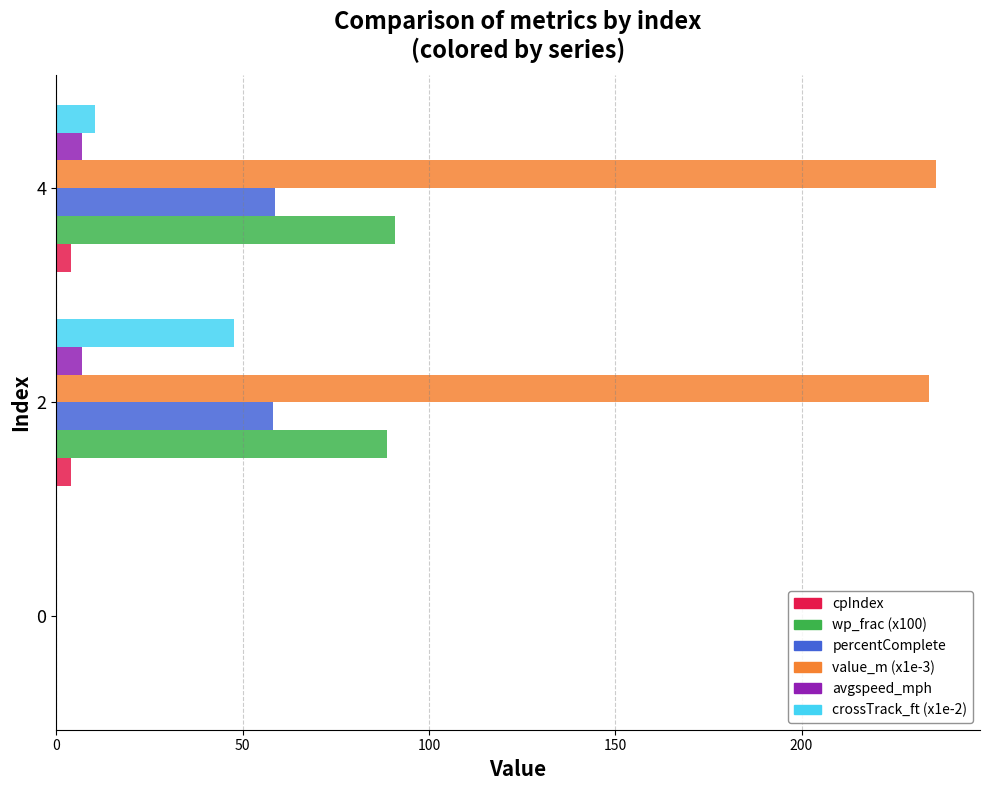

What is the sum of all percentComplete values?

116.9